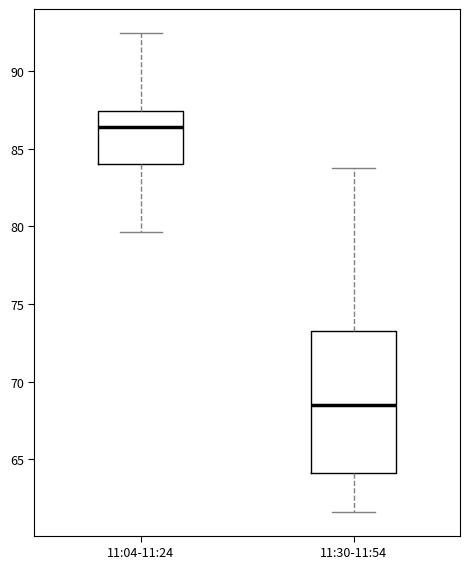

Reading left to right, transcribe this box plot: for each box, give where its median line is, the range the box spans, and where its two whiskers end, as read against the y-axis. The values are not printed on the chart, so give them approximately, as read against the axis.

11:04-11:24: median 86.5, box 84.0 to 87.5, whiskers 79.5 to 92.5
11:30-11:54: median 68.5, box 64.0 to 73.5, whiskers 61.5 to 84.0